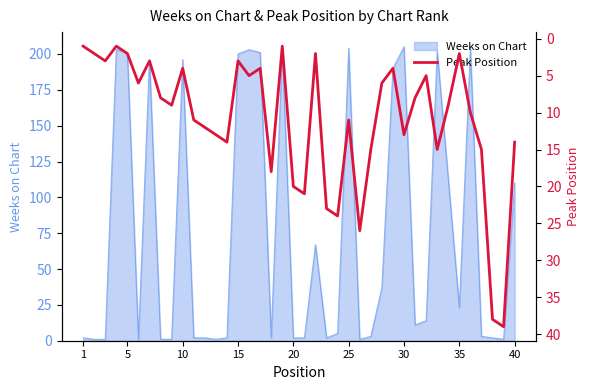

What is the highest value of the Weeks on Chart series?

205